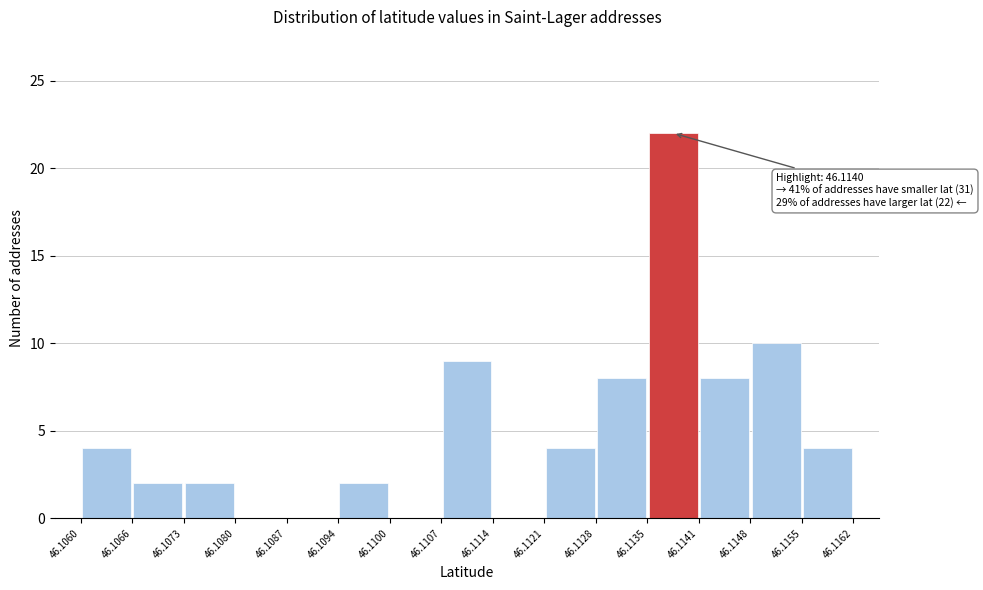

Over which range of the x-axis is the bar tallest?

46.1135 to 46.1141